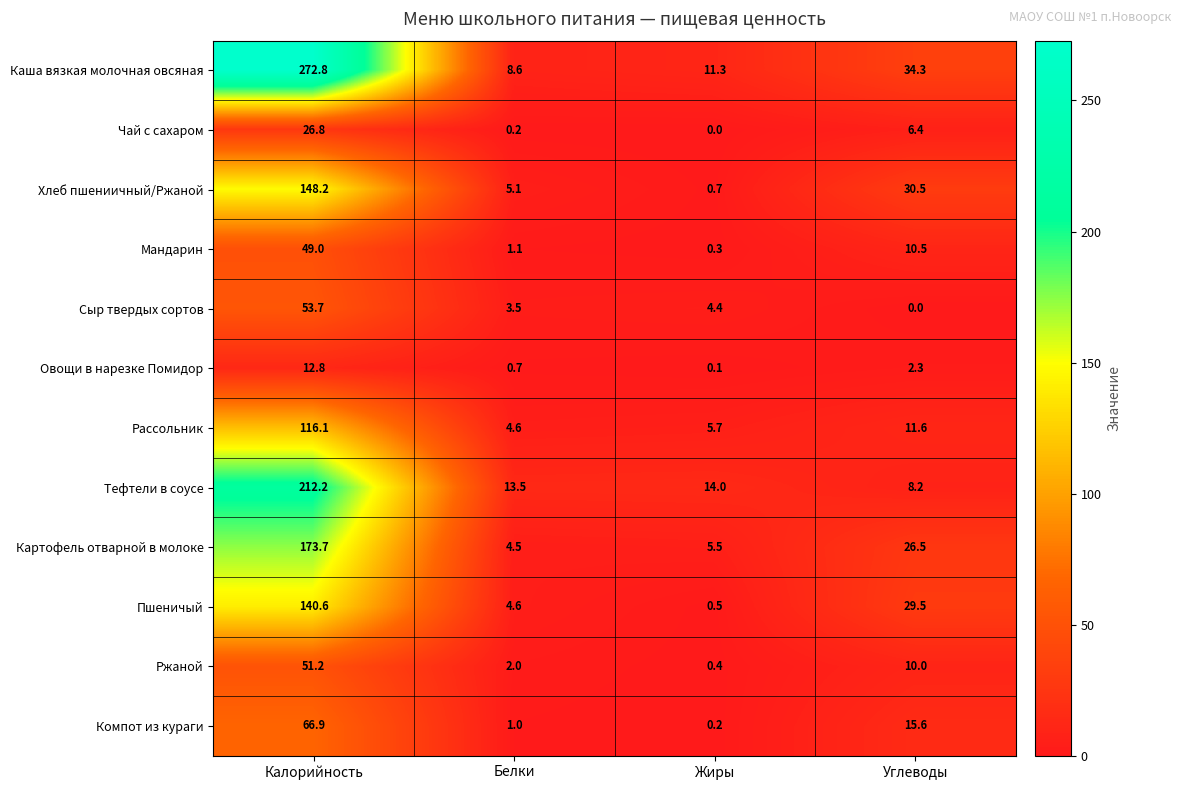

What is the spread (max minus min) of values at Белки?

13.3